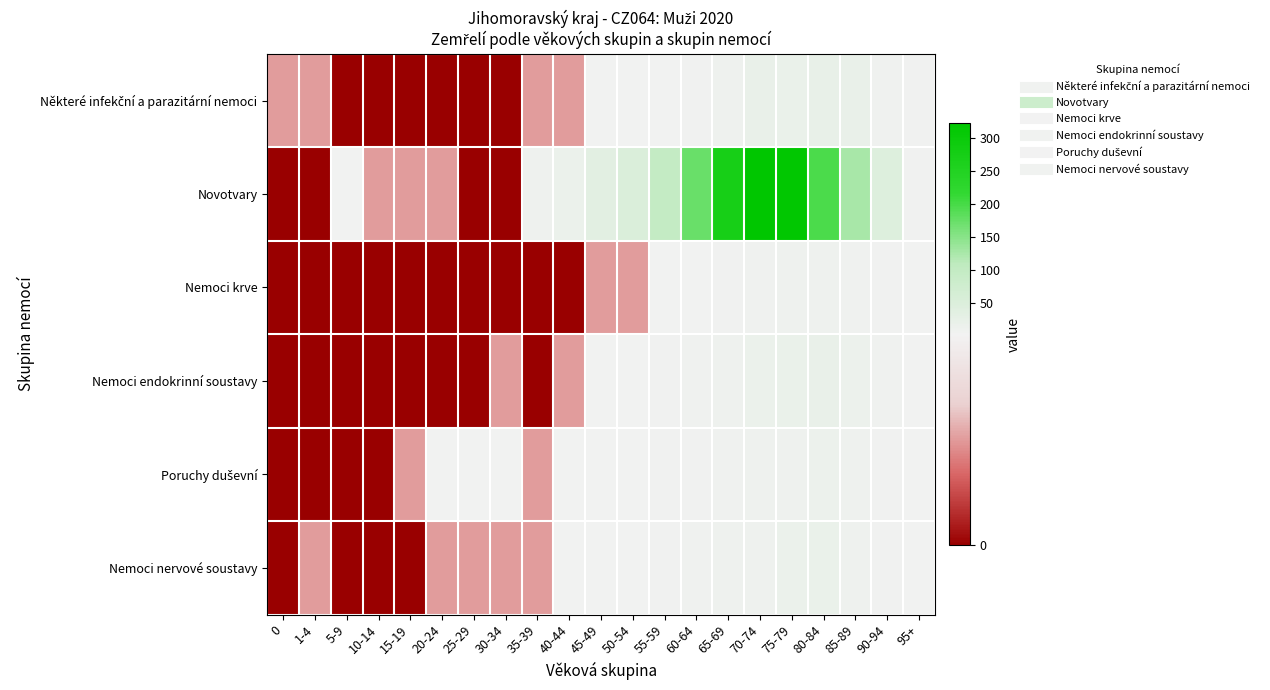

Count the number of data series in this chart.

6